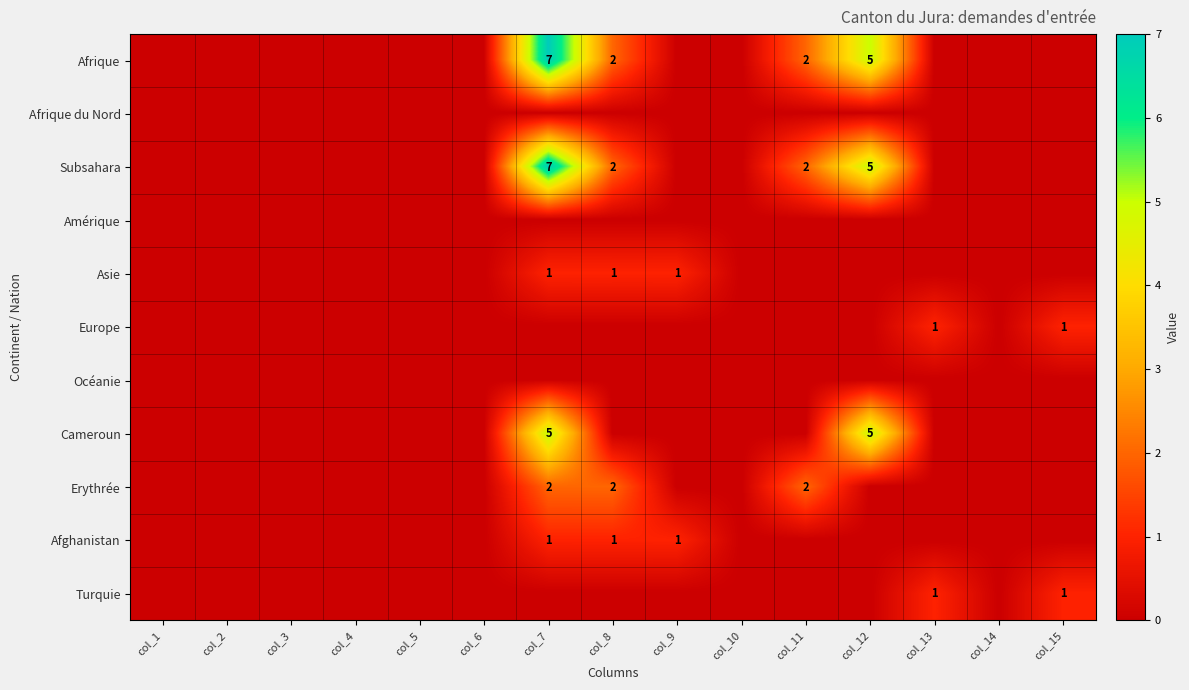

True or false: Afrique has a value of 2 at col_8.

True